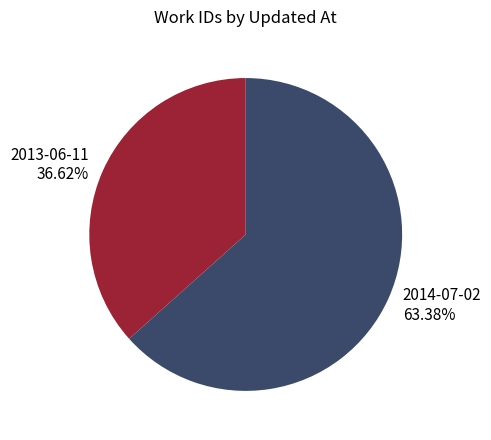

To the nearest percent, what percentage of the pie is 2013-06-11?

37%